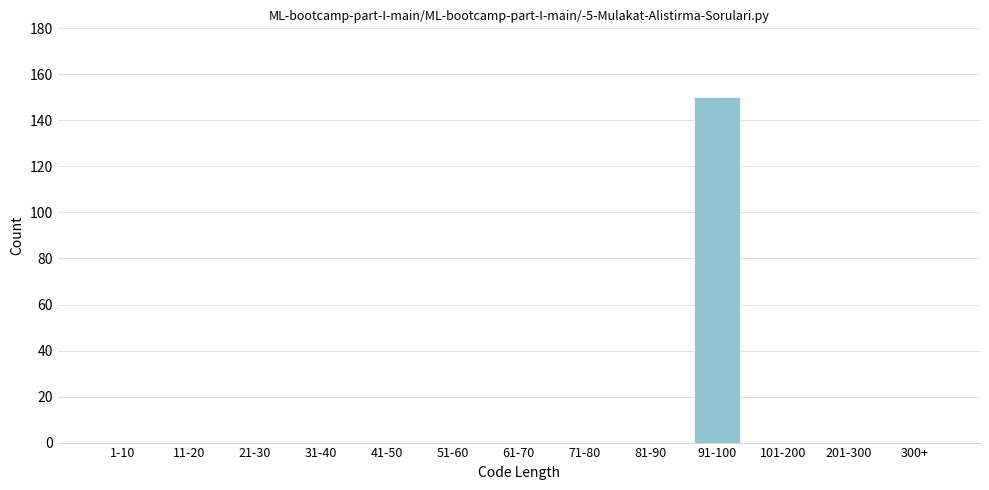

Reading right to left, transcribe all the data shown in this chart.

300+=0	201-300=0	101-200=0	91-100=150	81-90=0	71-80=0	61-70=0	51-60=0	41-50=0	31-40=0	21-30=0	11-20=0	1-10=0